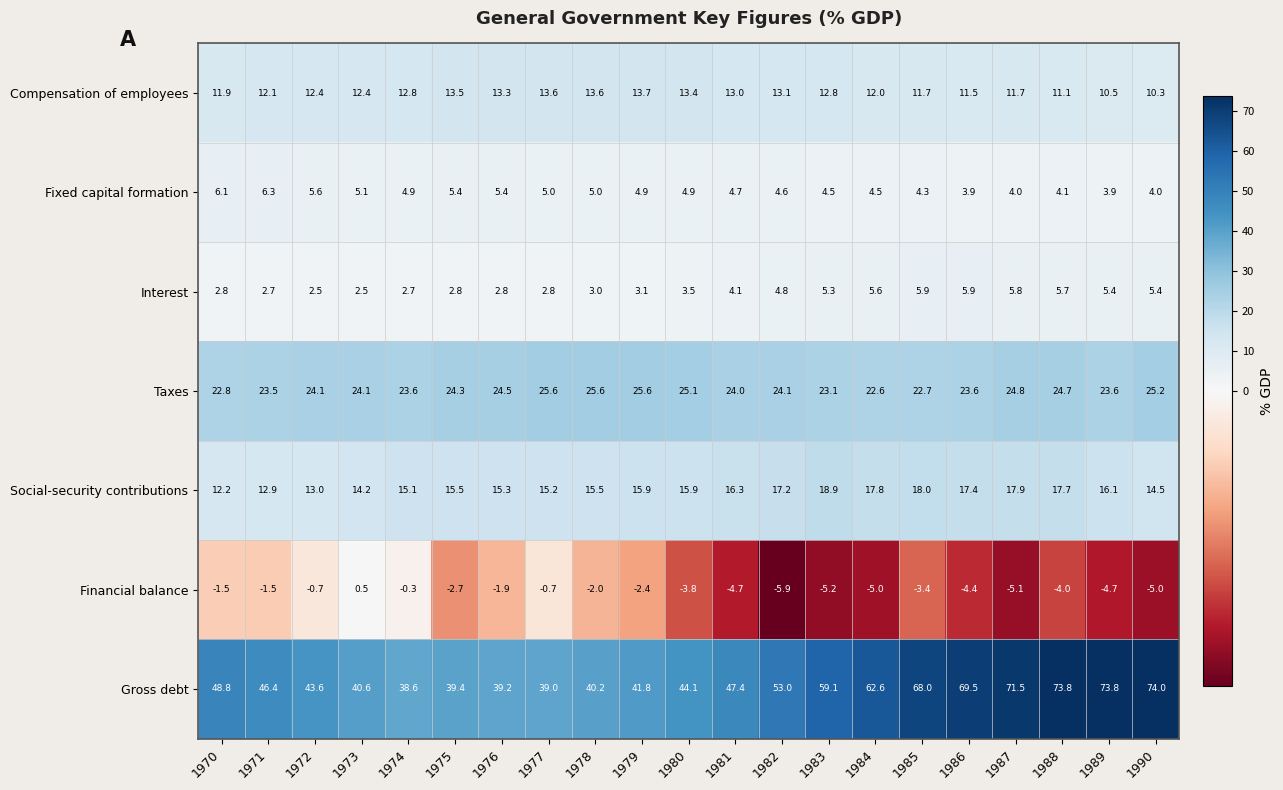

Rank the series by their maximum value, from highest to lowest.

Gross debt, Taxes, Social-security contributions, Compensation of employees, Fixed capital formation, Interest, Financial balance